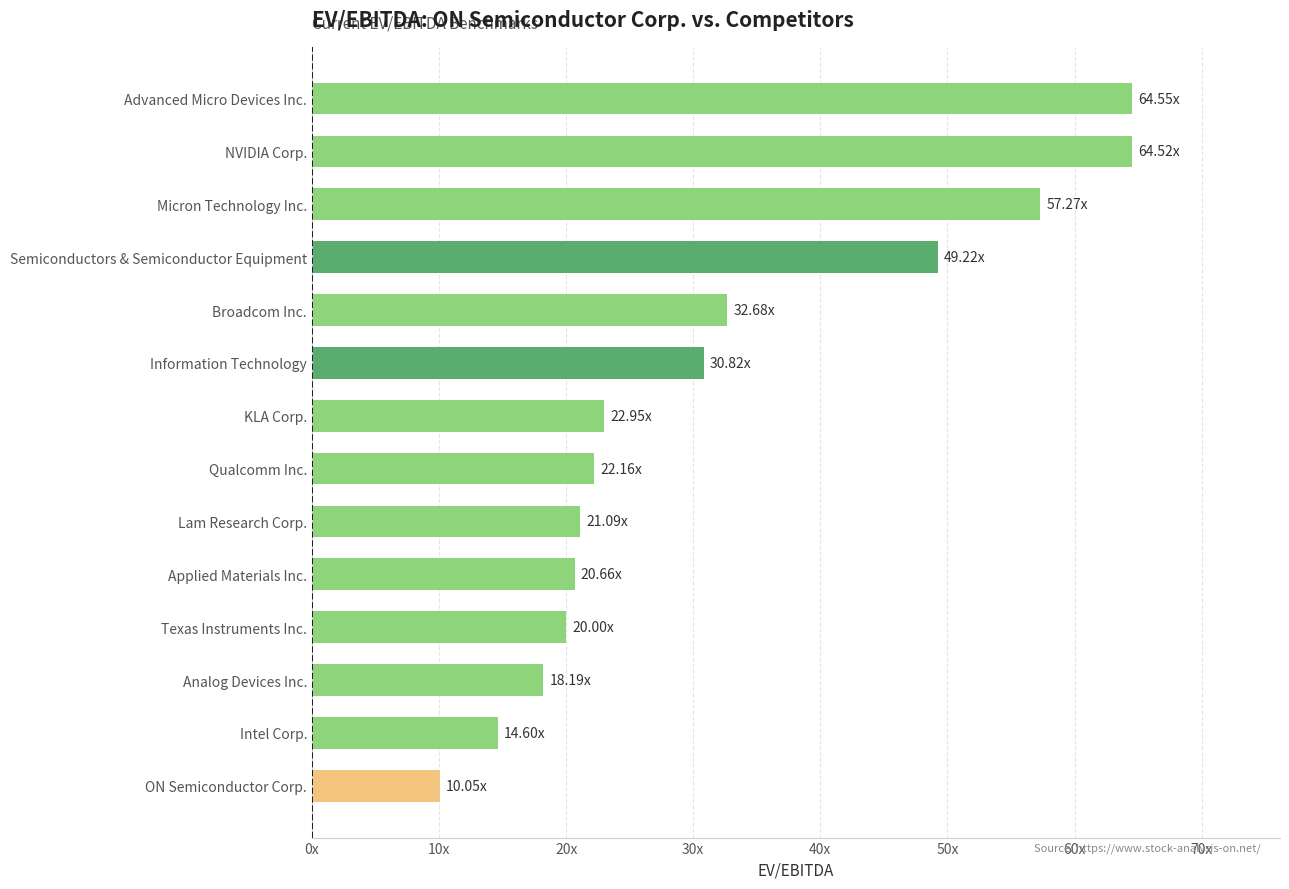

Does the chart contain any negative values?

No